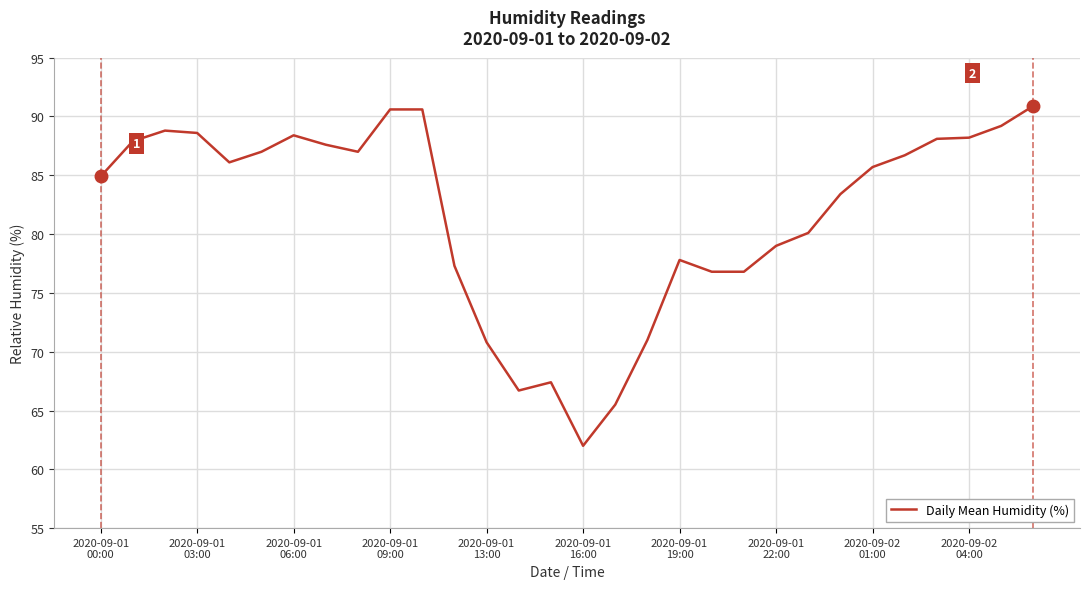

What is the minimum value shown in the chart?

62.0